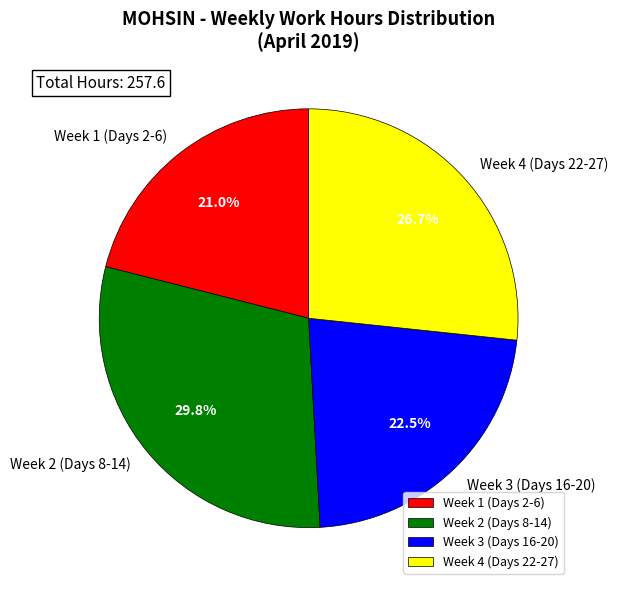

Approximately how many times larger is the value at Week 2 (Days 8-14) compared to Week 3 (Days 16-20)?

1.3